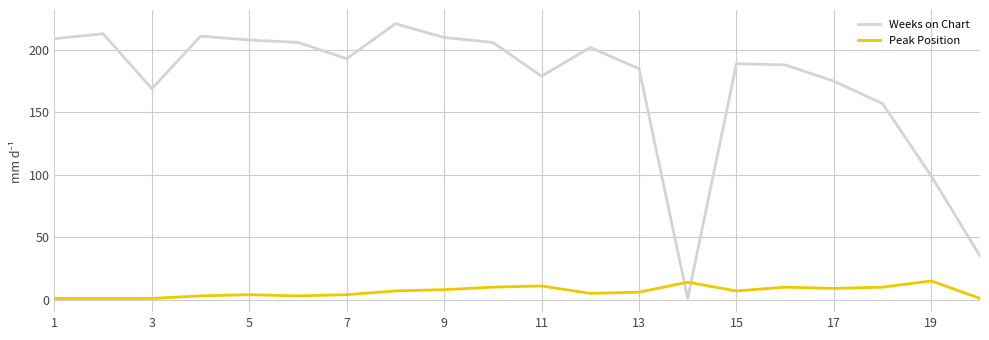

What is the difference between the maximum and minimum values in the Weeks on Chart series?

220